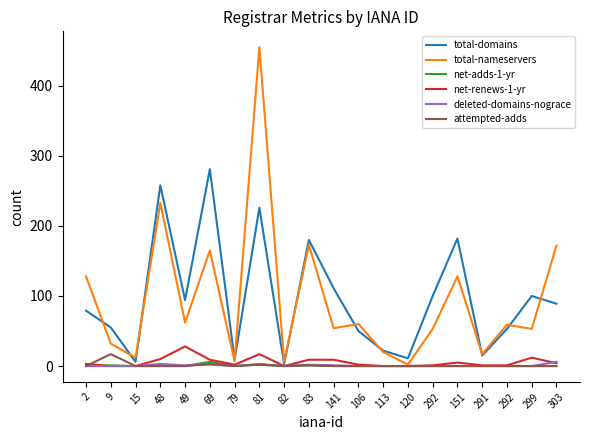

What are all the series names shown in the legend?

total-domains, total-nameservers, net-adds-1-yr, net-renews-1-yr, deleted-domains-nograce, attempted-adds